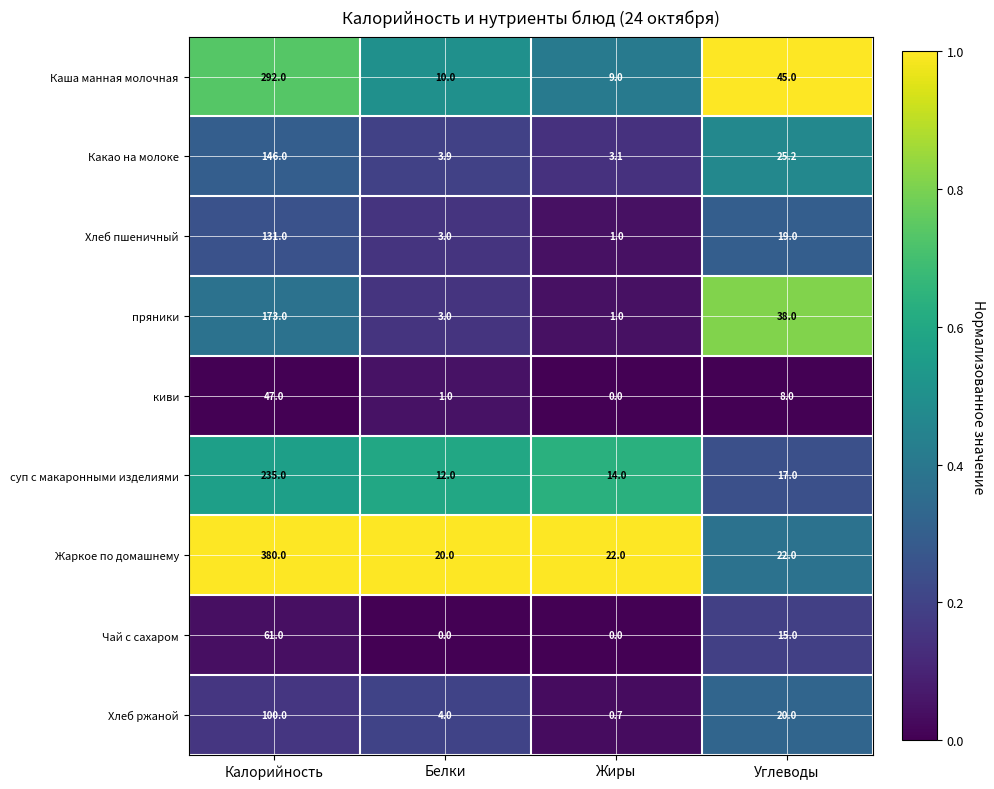

What is the approximate value of Жаркое по домашнему at Белки?

20.0